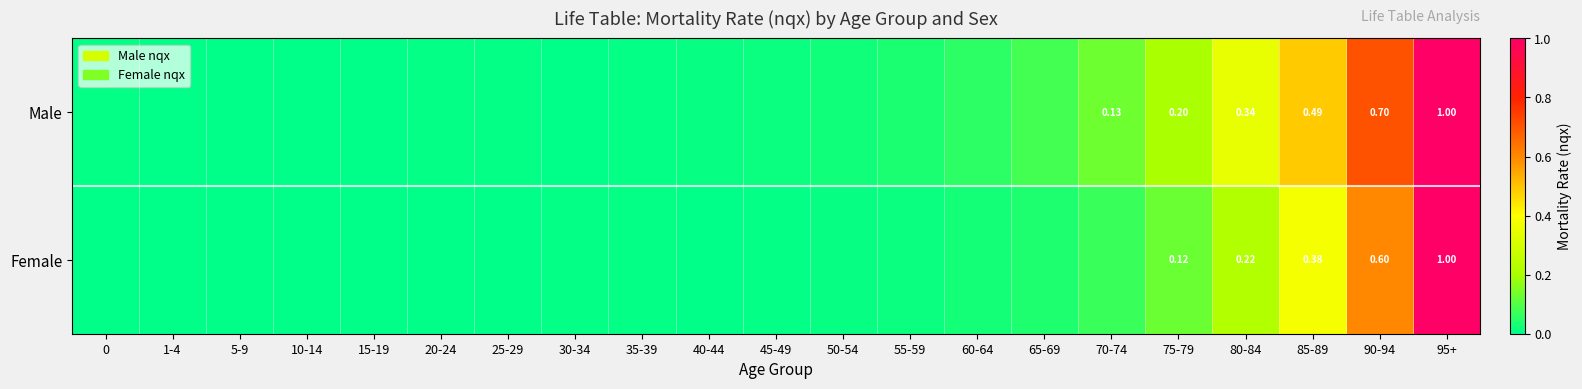

At which category is the sum across all series the highest?

95+